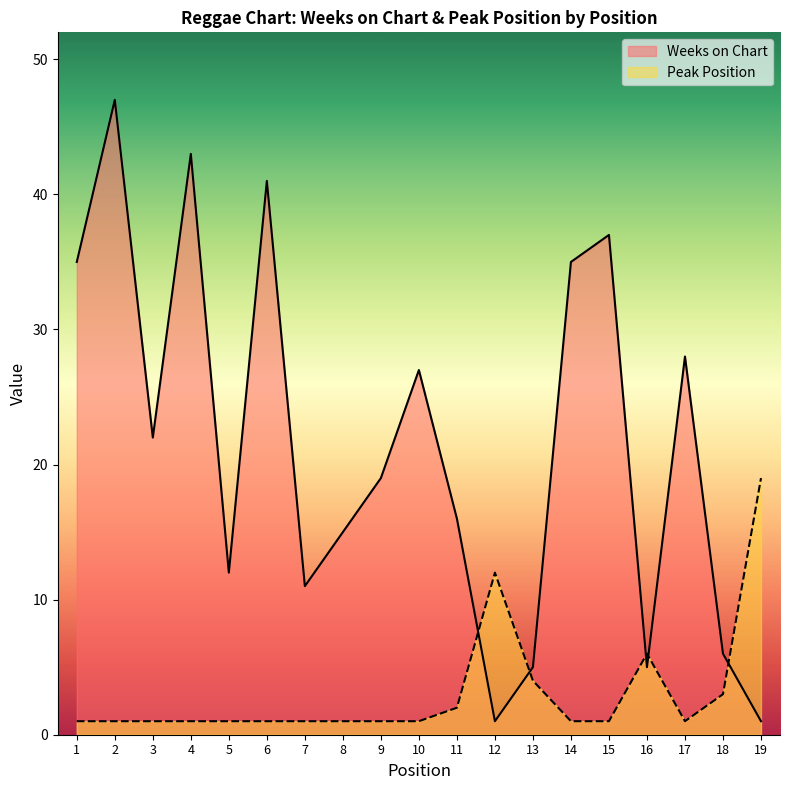

How many lines are shown in the chart?

2